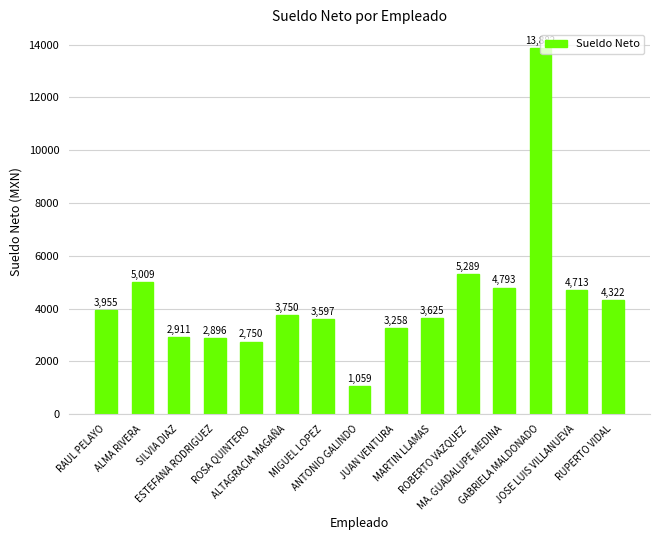

What is the ratio of the value at JOSE LUIS VILLANUEVA to the value at SILVIA DIAZ?

1.6